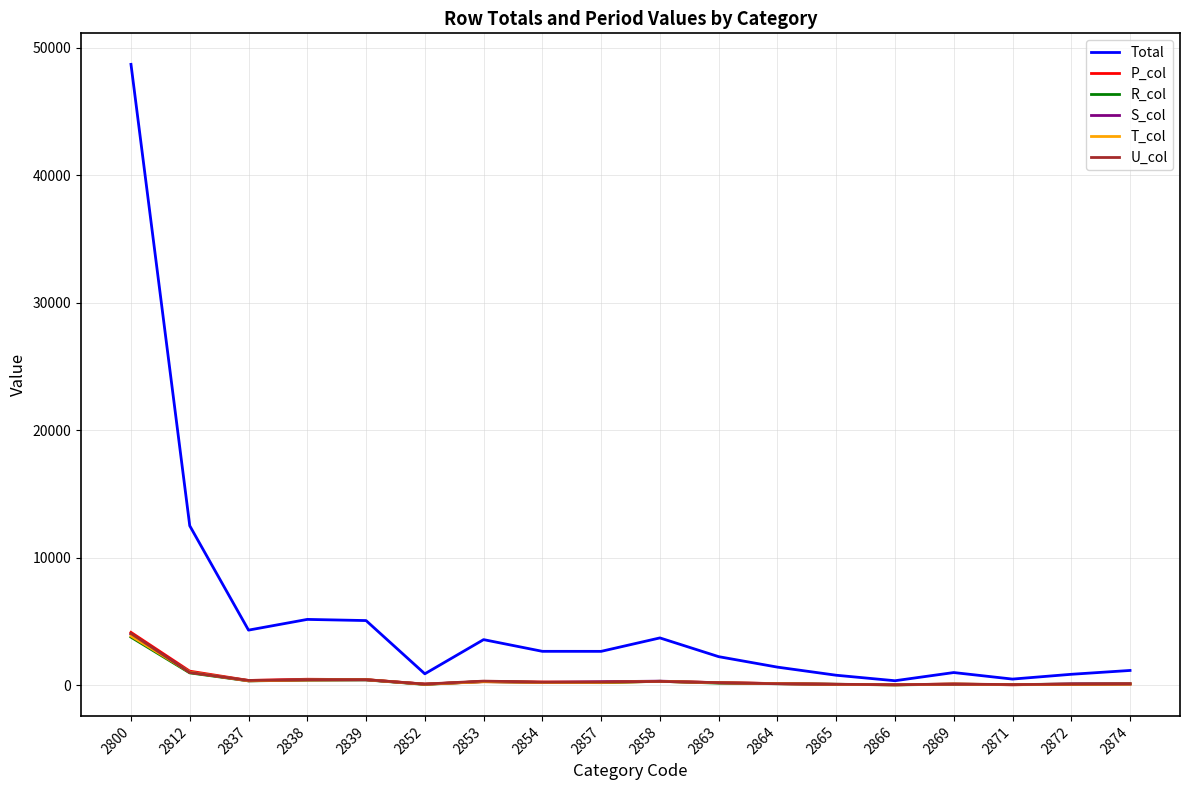

At which category is the sum across all series the highest?

2800